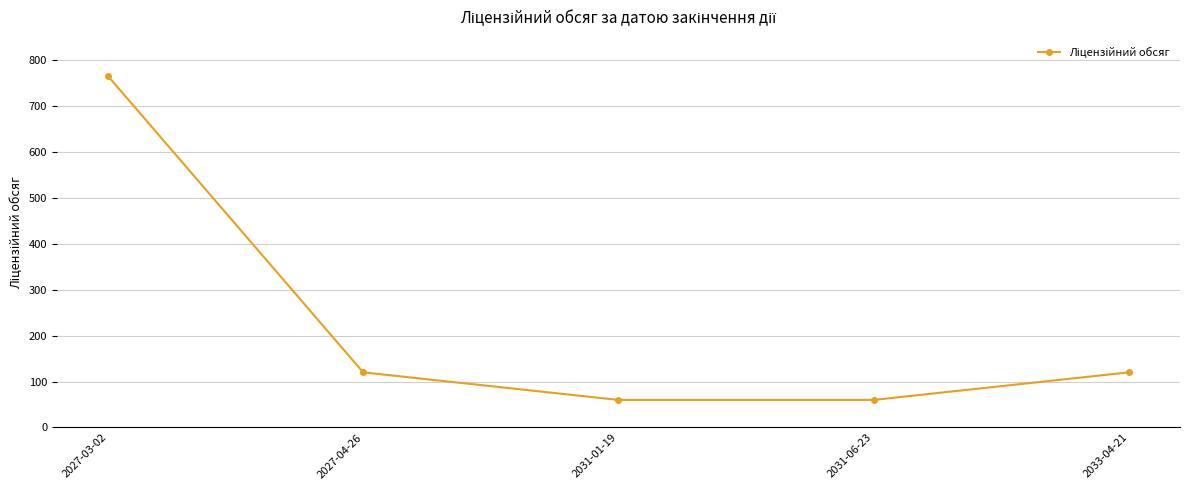

Does the chart have visible grid lines?

Yes